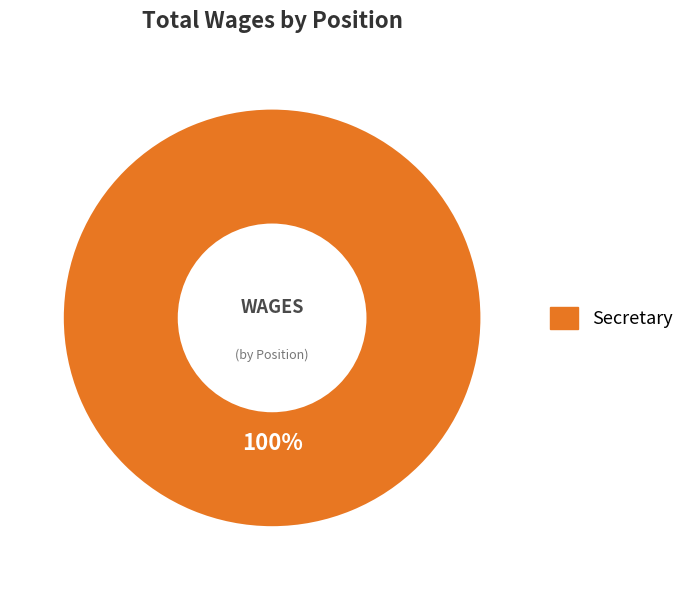

Does any single category account for the majority?

Yes